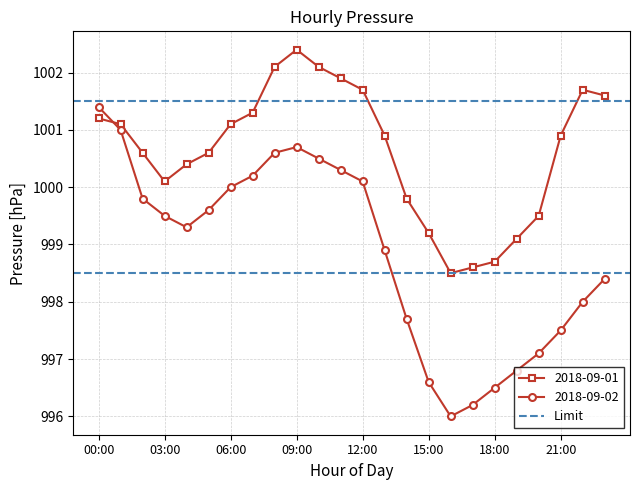

At 15:00, list the series in order from smallest to largest.

2018-09-02, 2018-09-01